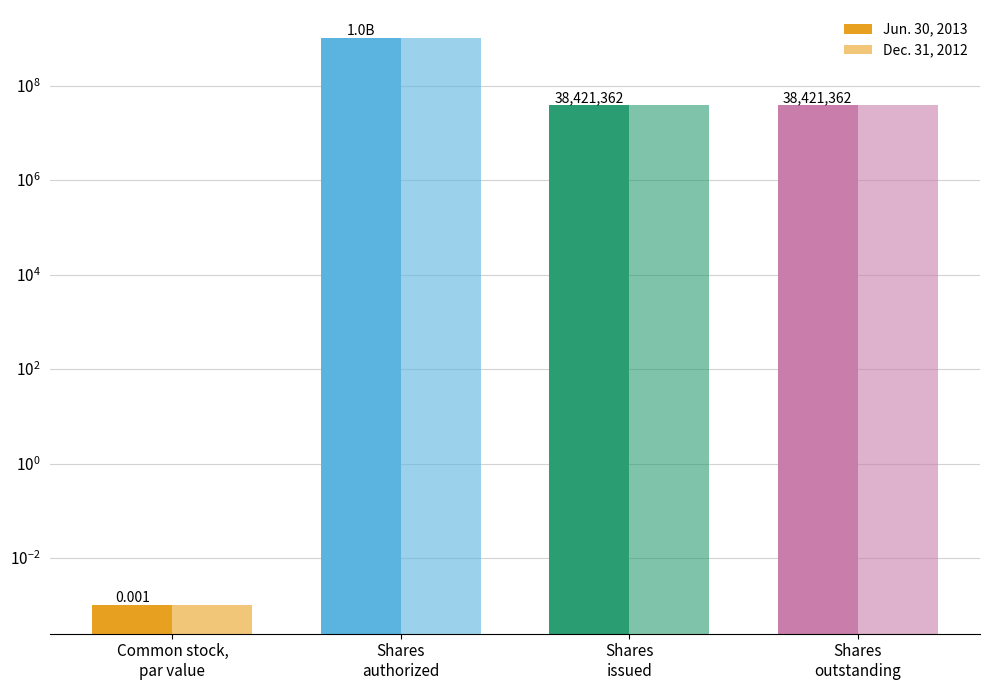

What value does the Dec. 31, 2012 series have at Shares
outstanding?

38421362.0